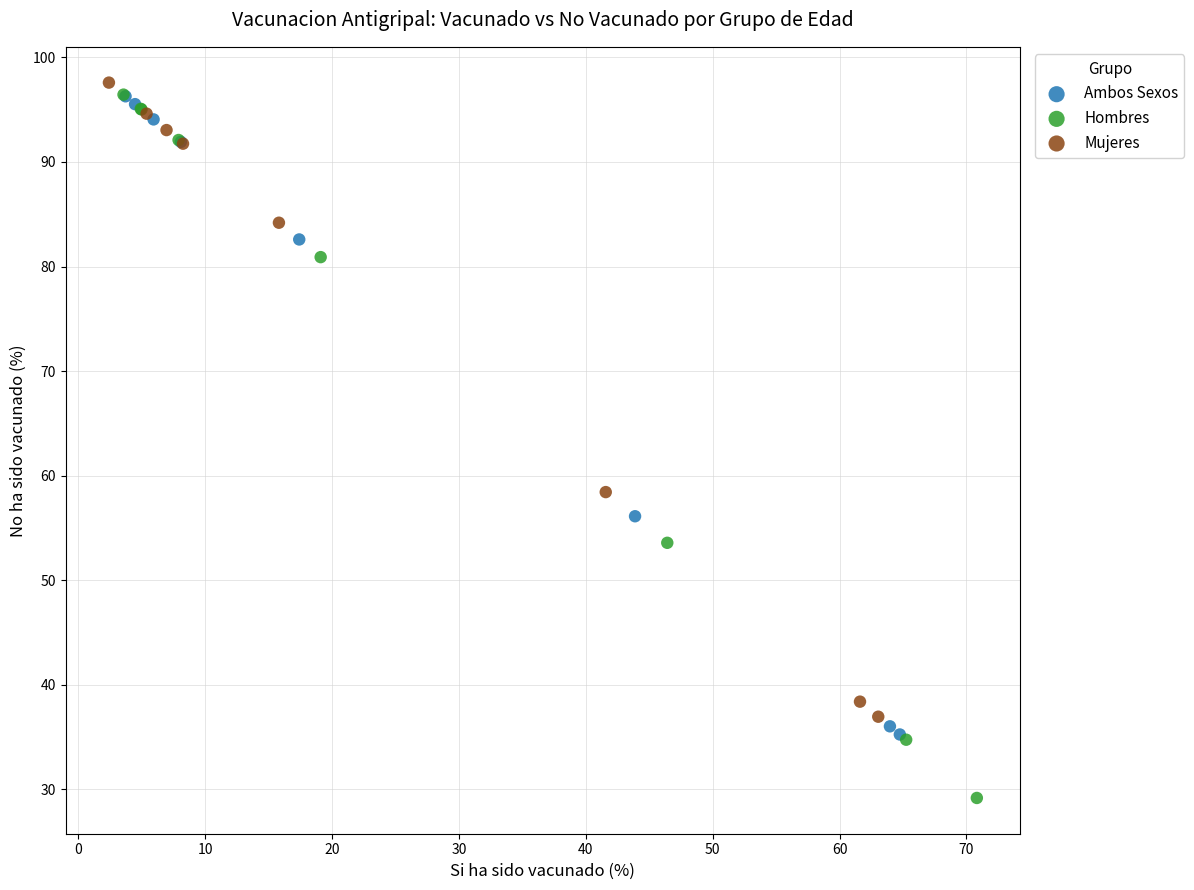

Which series has the largest Y range (max minus min)?

Hombres